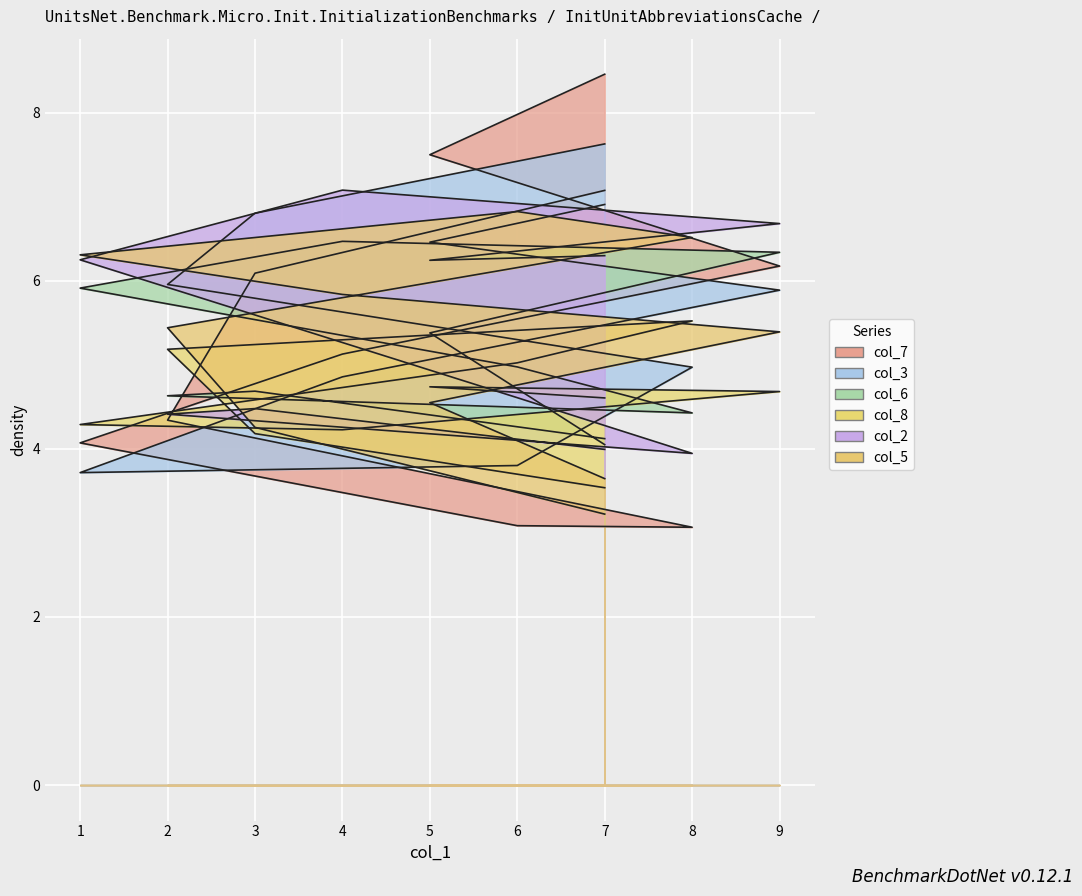

Which series has the largest total across all categories?

col_3